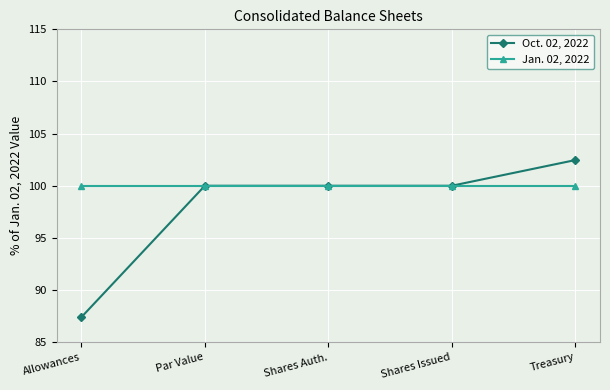

What position from the left is Par Value?

2